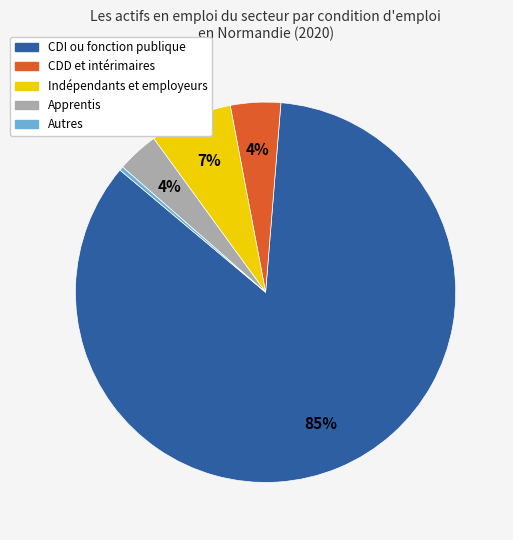

How many slices are in this pie chart?

5